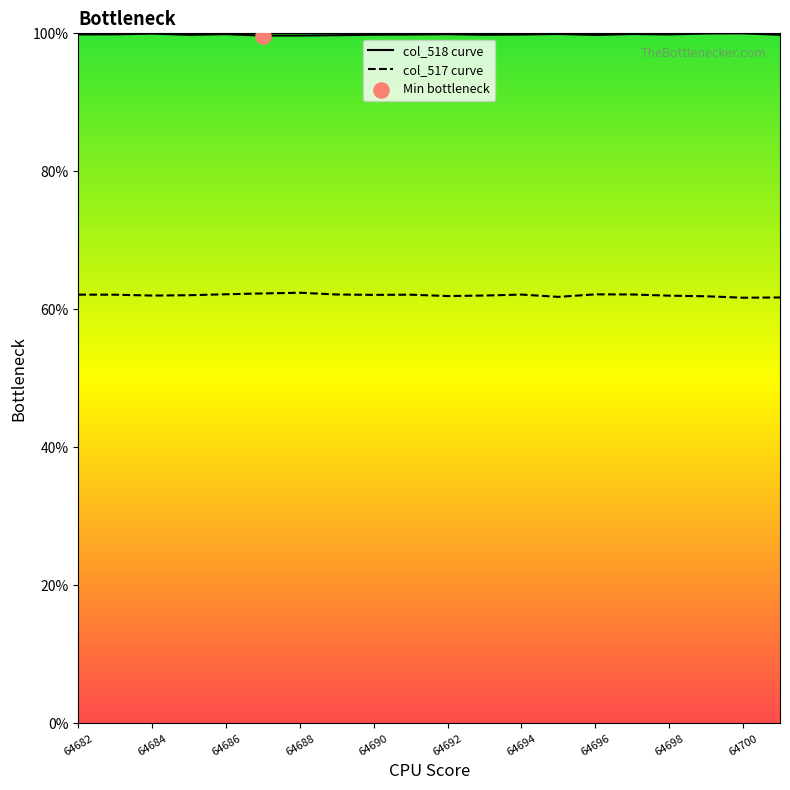

Which series reaches the minimum Y coordinate?

col_517